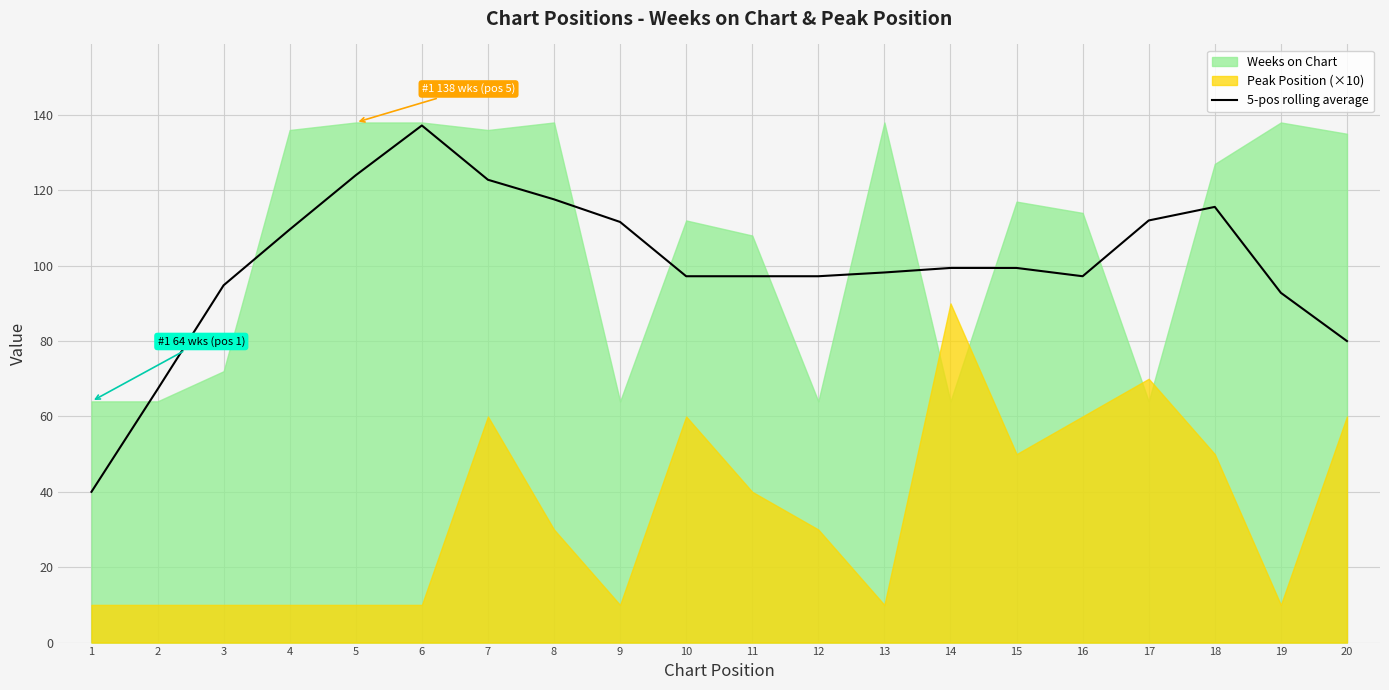

Reading left to right, what are all the values shown in this chart?

40.0	67.2	94.8	109.6	124.0	137.2	122.8	117.6	111.6	97.2	97.2	97.2	98.2	99.4	99.4	97.2	112.0	115.6	92.8	80.0